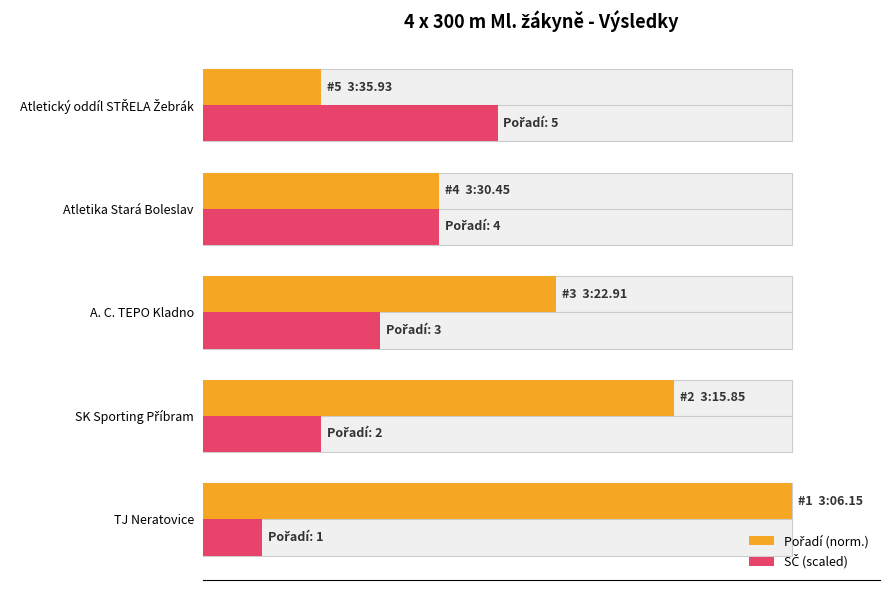

What is the value of the SČ (scaled) bar at the 2nd from the left?

20